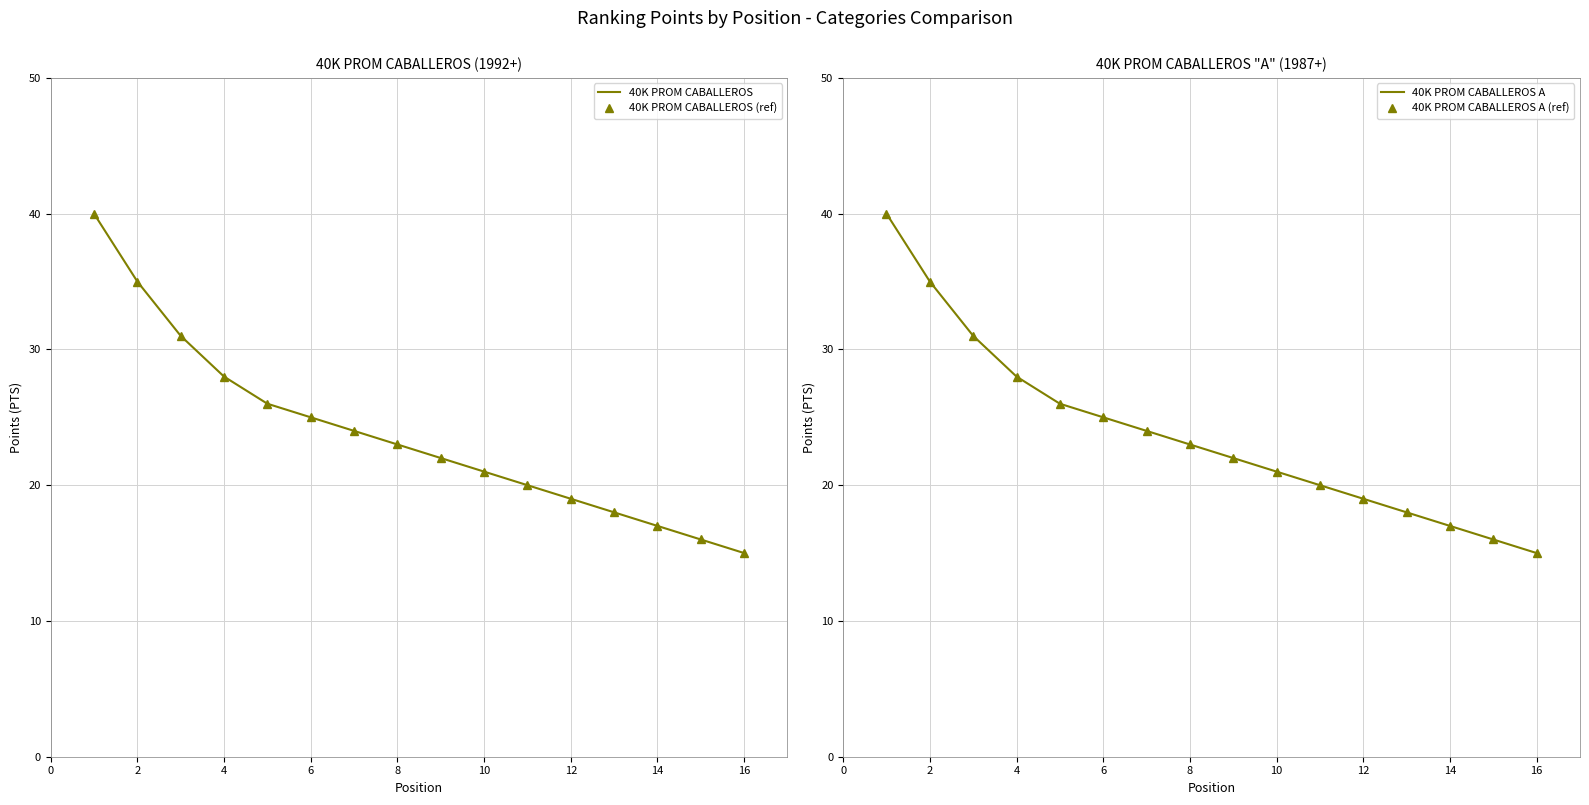

How many data points in 40K PROM CABALLEROS are above 23?

7